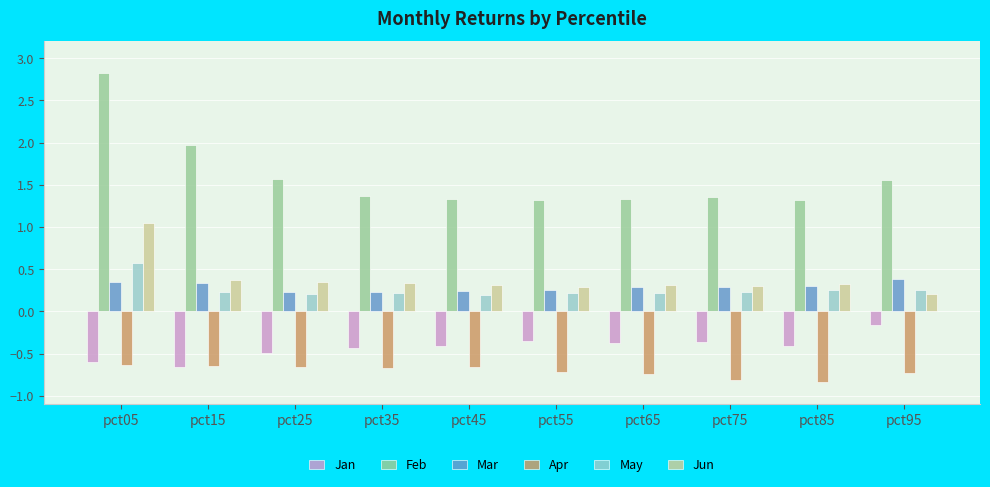

Are the bars horizontal?

No